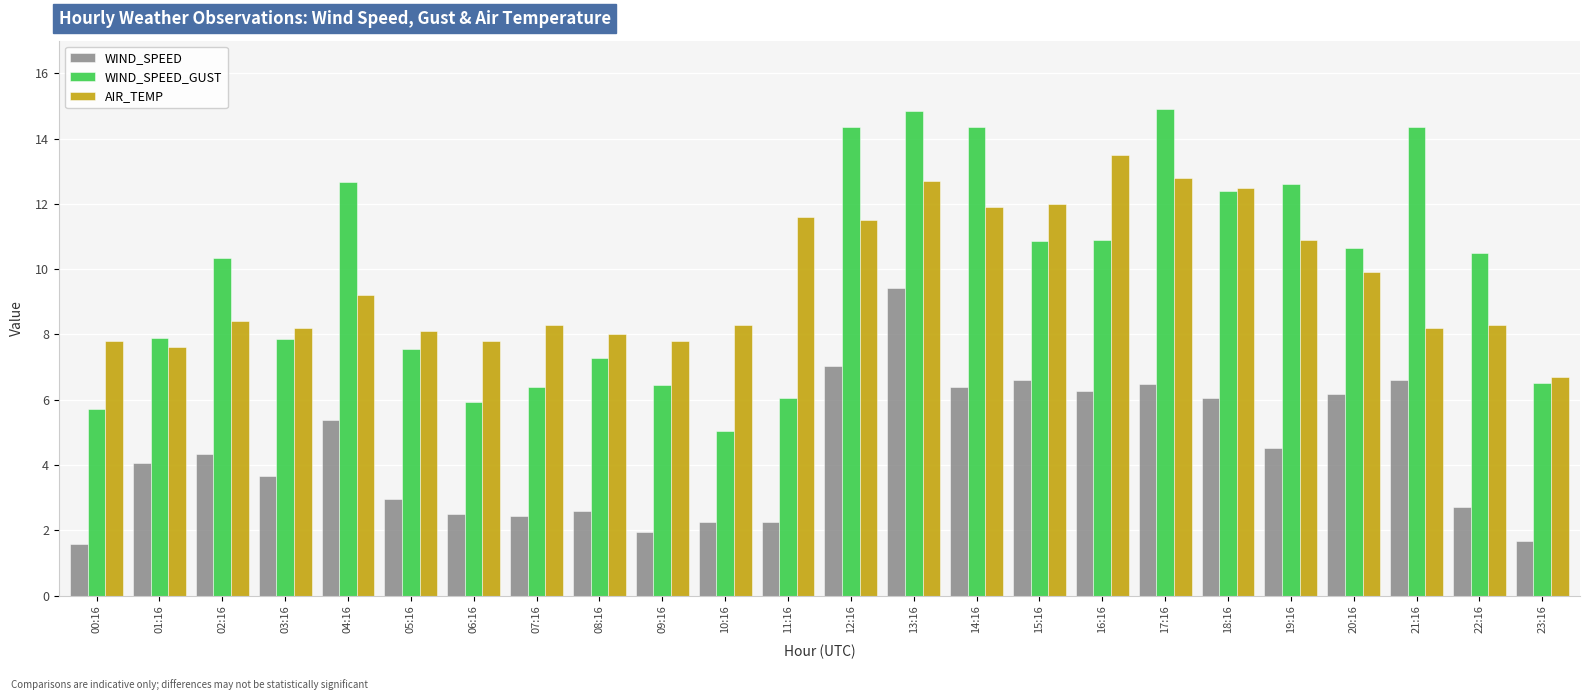

What is the difference between the highest and lowest values at 13:16?

5.4